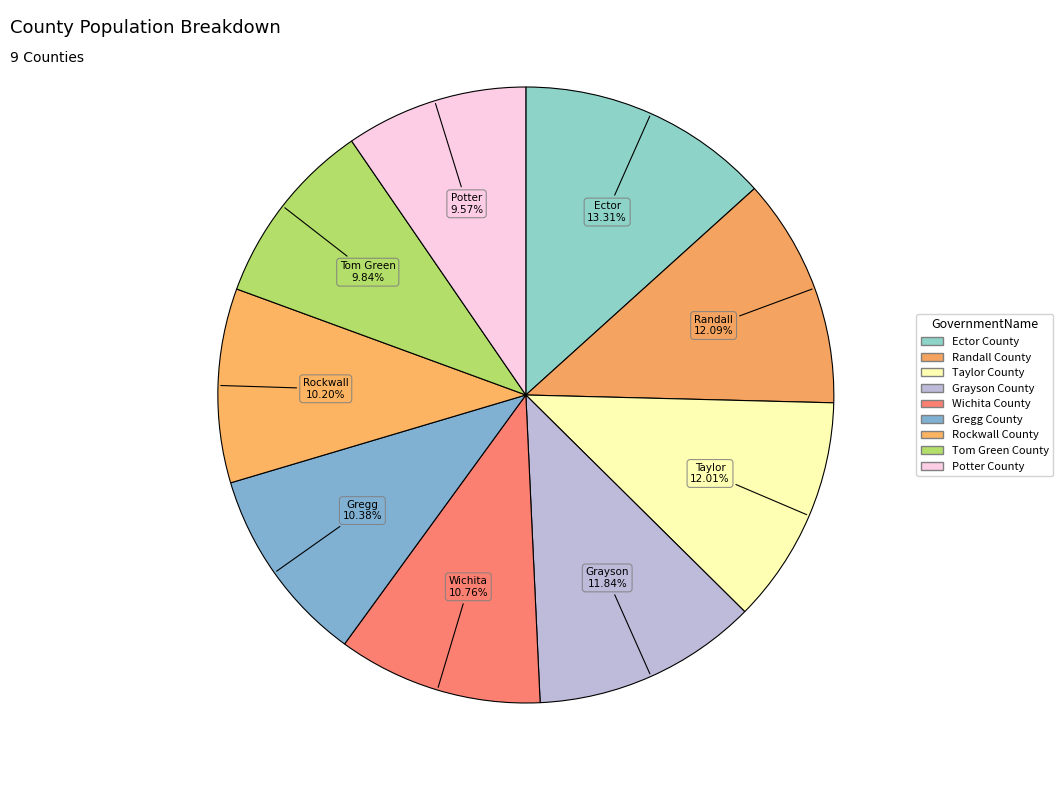

Count the number of slices in the pie.

9